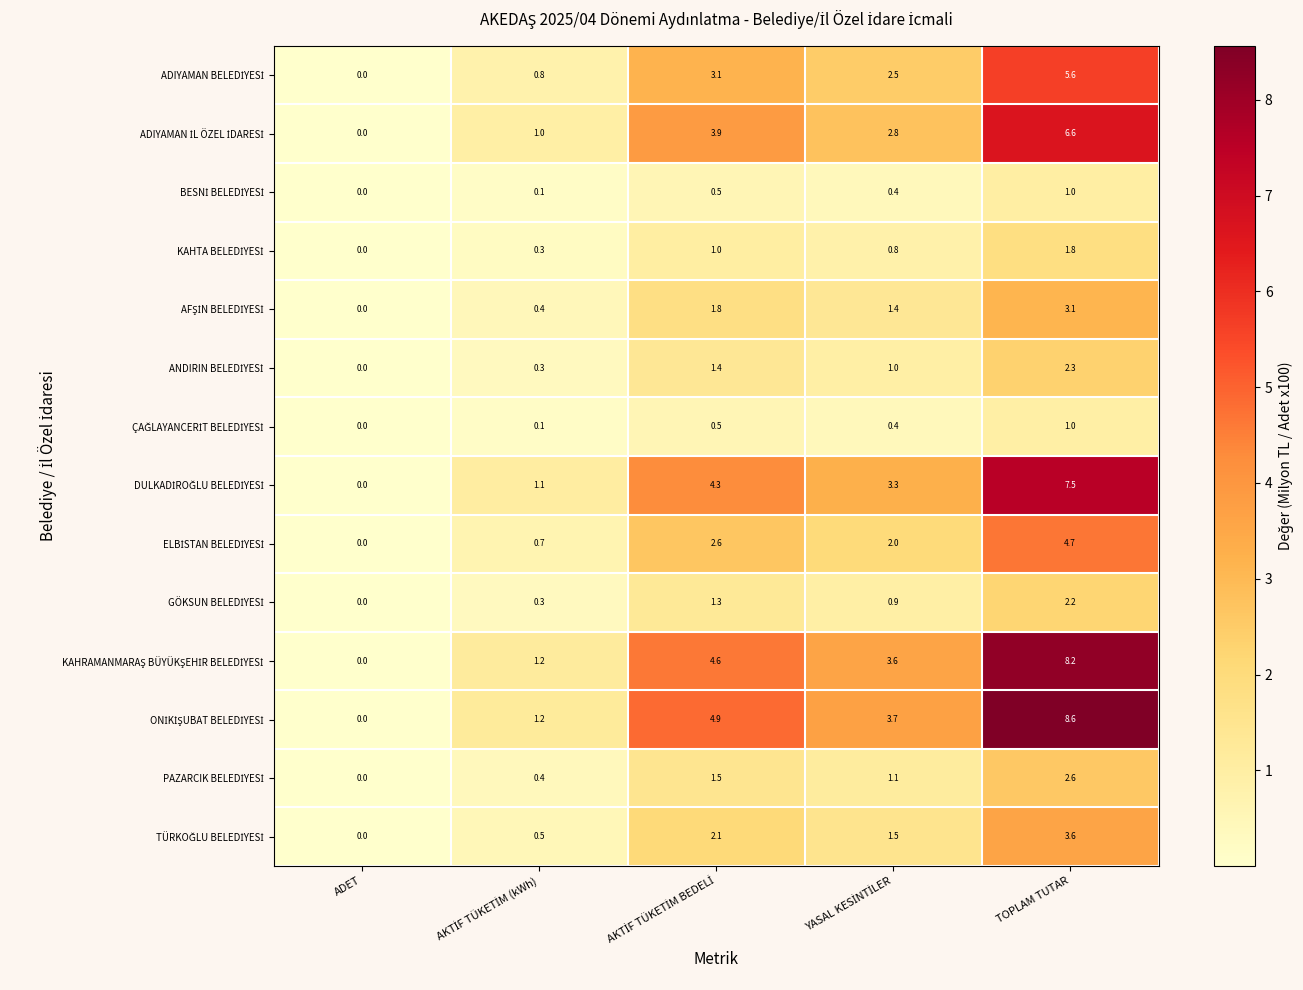

What is the total value across all series at TOPLAM TUTAR?

58.8